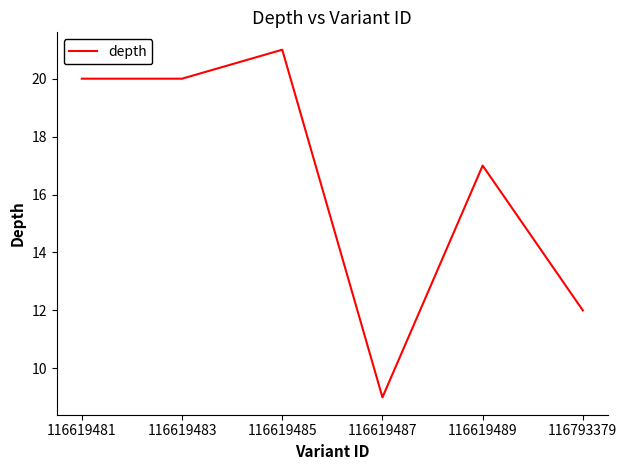

What is the approximate value at 116793379?

12